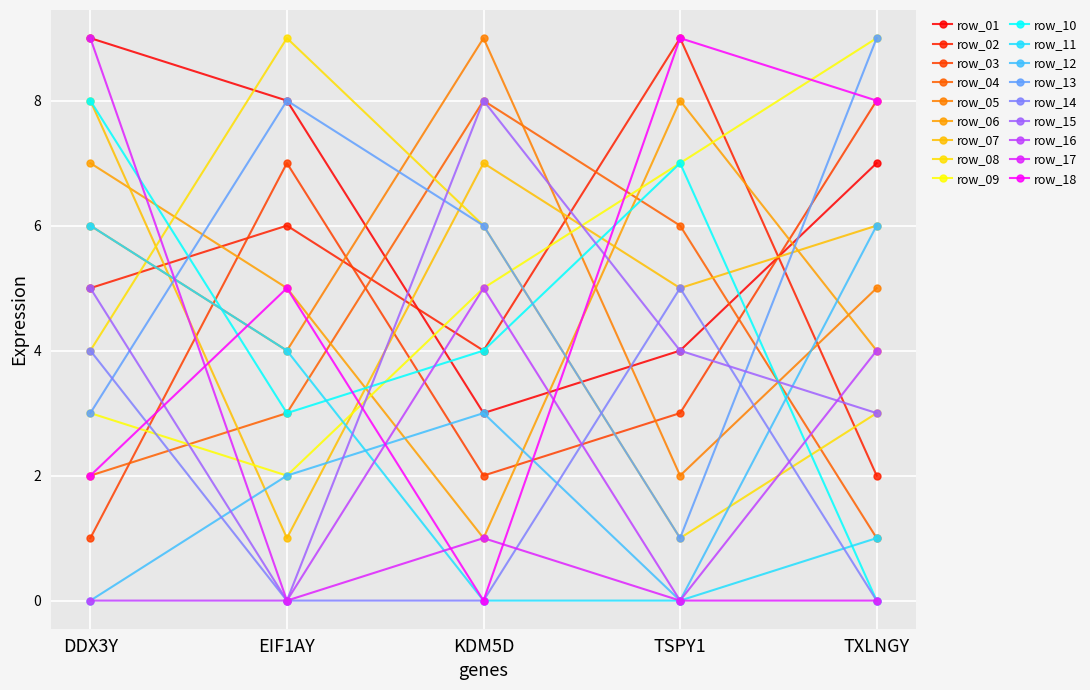

Does the chart have visible grid lines?

Yes